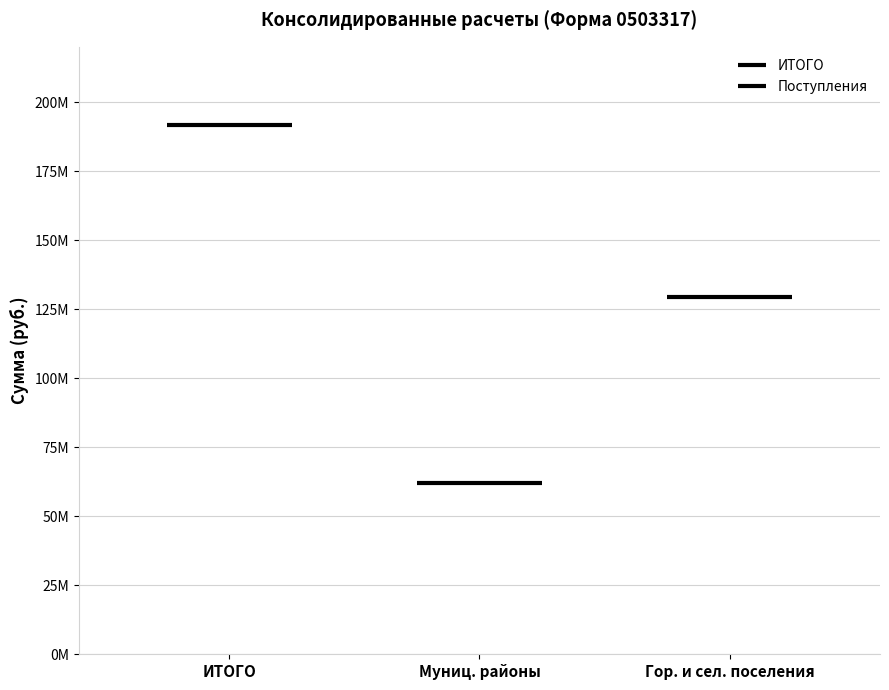

What is the minimum value shown in the chart?

62044876.0